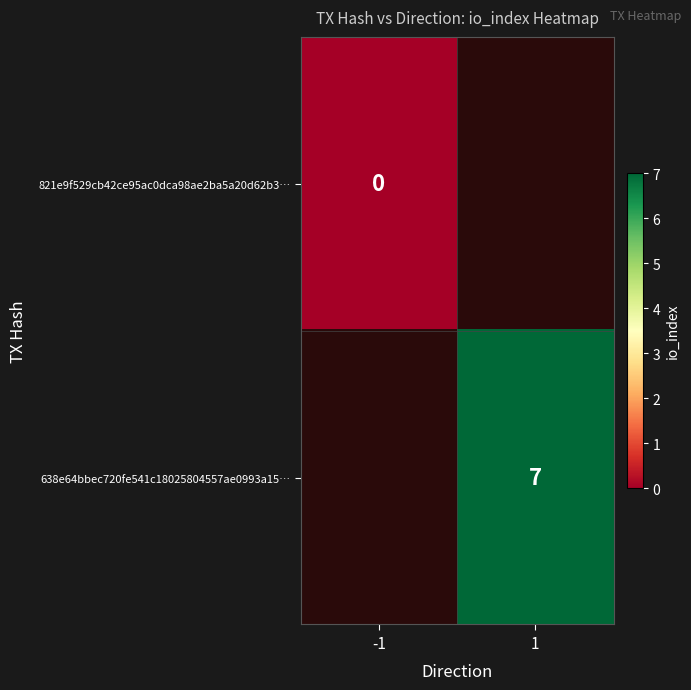

The 638e64bbec720fe541c18025804557ae0993a15… series shows 7 at 1. True or false?

True